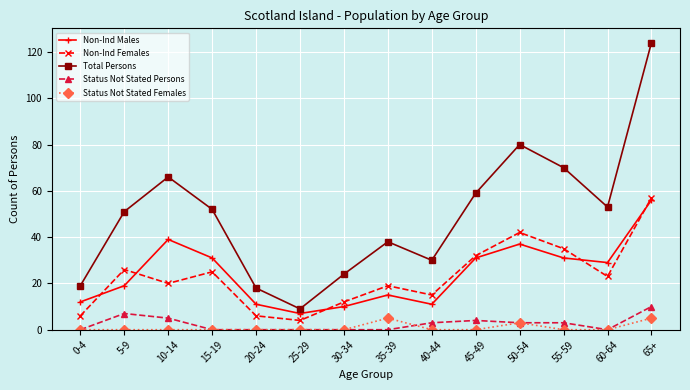

Where does the Non-Ind Males series first go above 29?

10-14